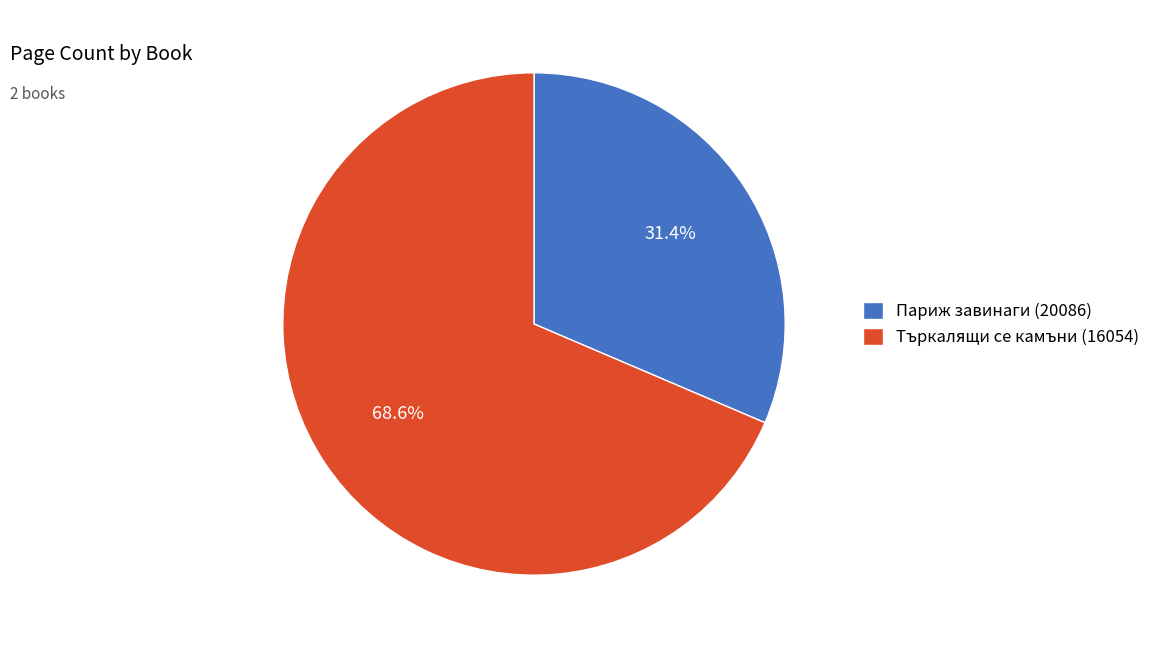

Which has a higher value, Търкалящи се камъни (16054) or Париж завинаги (20086)?

Търкалящи се камъни (16054)